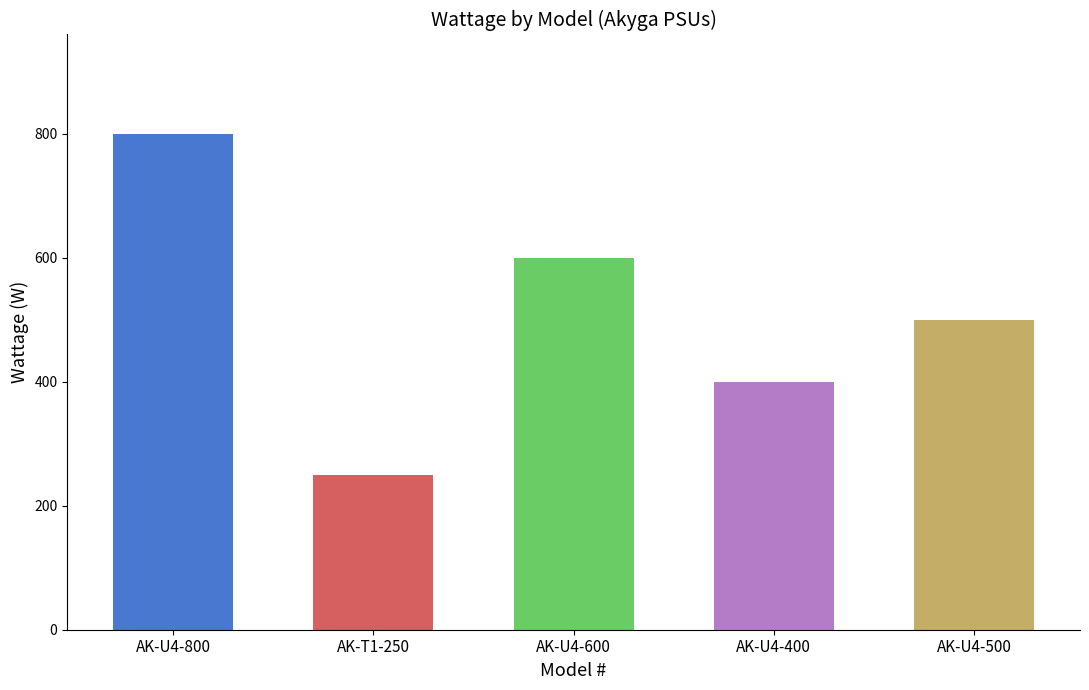

How many values are between 400 and 600?

3